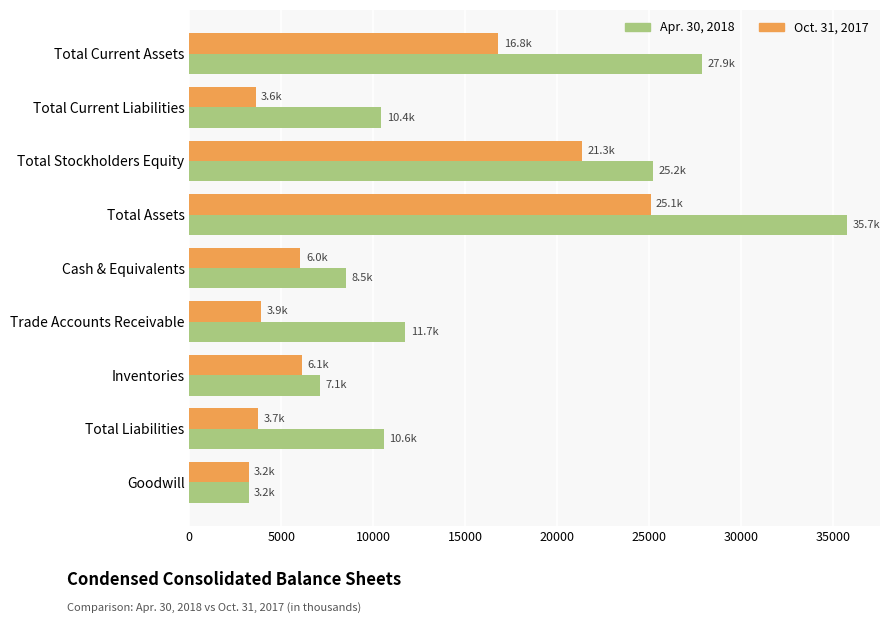

How many series are shown in this chart?

2